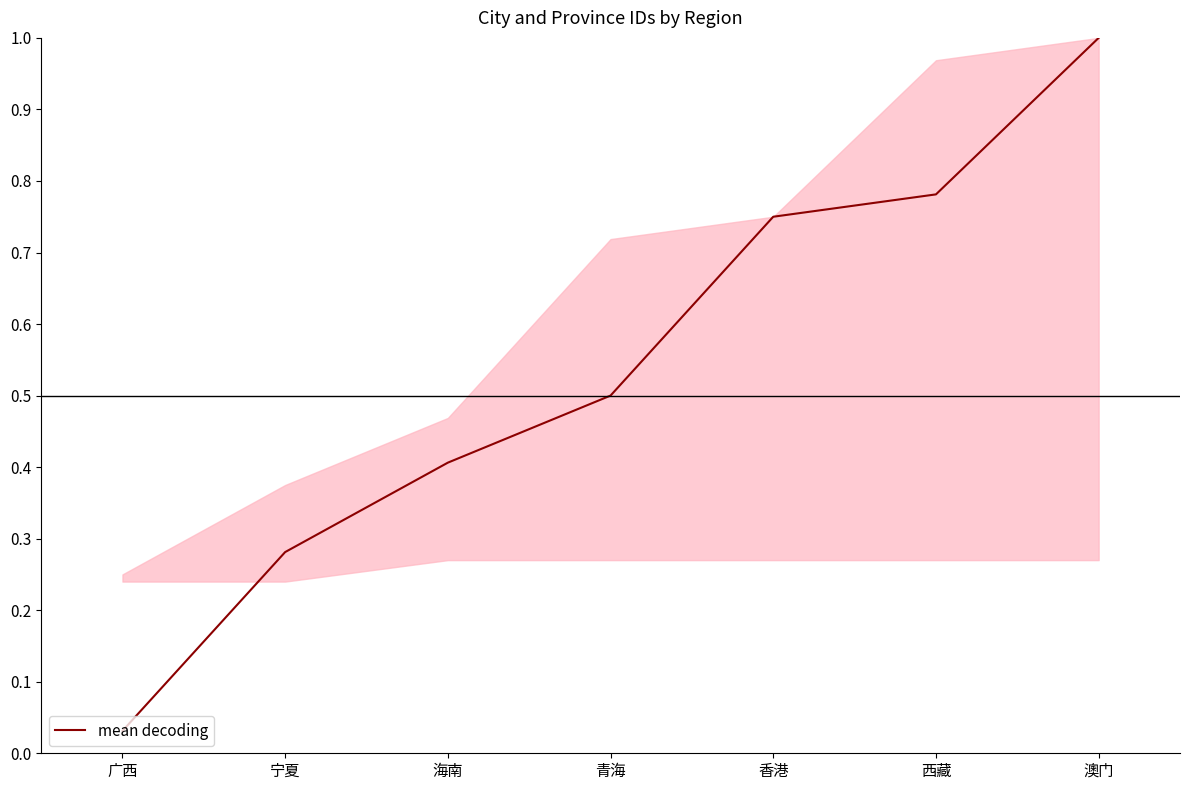

What is the change in value from 青海 to 澳门?

+0.5